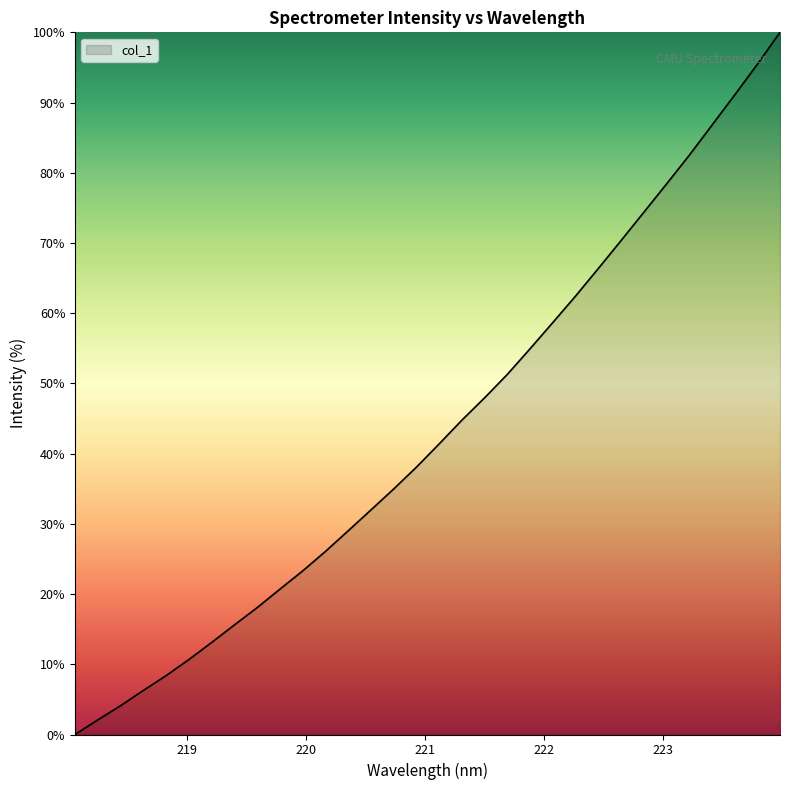

What is the greatest value displayed?

100.0